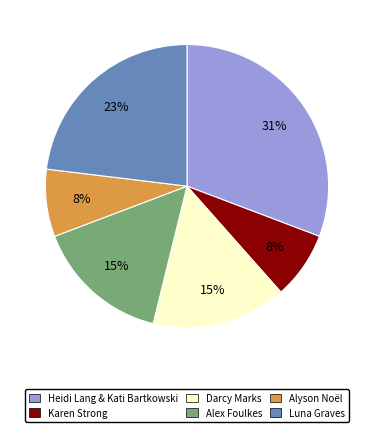

How many segments does this pie chart have?

6